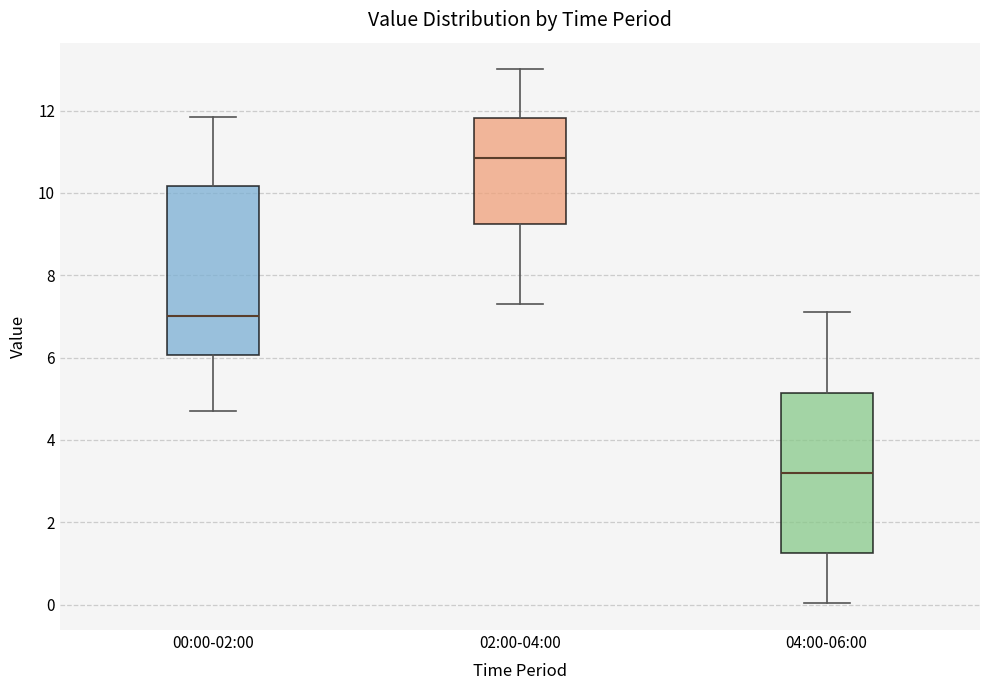

Reading left to right, transcribe this box plot: for each box, give where its median line is, the range the box spans, and where its two whiskers end, as read against the y-axis. The values are not printed on the chart, so give them approximately, as read against the axis.

00:00-02:00: median 7.0, box 6.0 to 10.2, whiskers 4.8 to 11.8
02:00-04:00: median 10.8, box 9.2 to 11.8, whiskers 7.4 to 13.0
04:00-06:00: median 3.2, box 1.2 to 5.2, whiskers 0.0 to 7.2